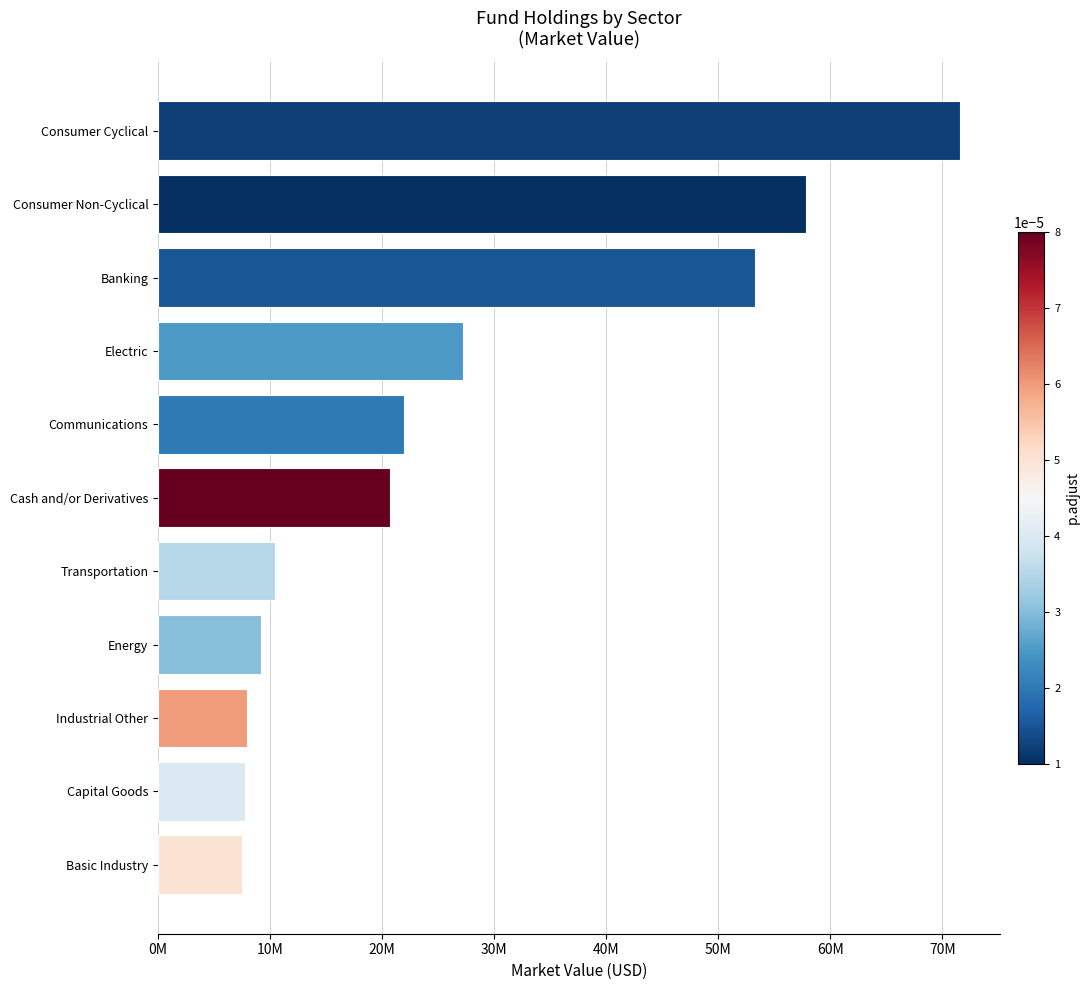

Are the bars horizontal?

Yes